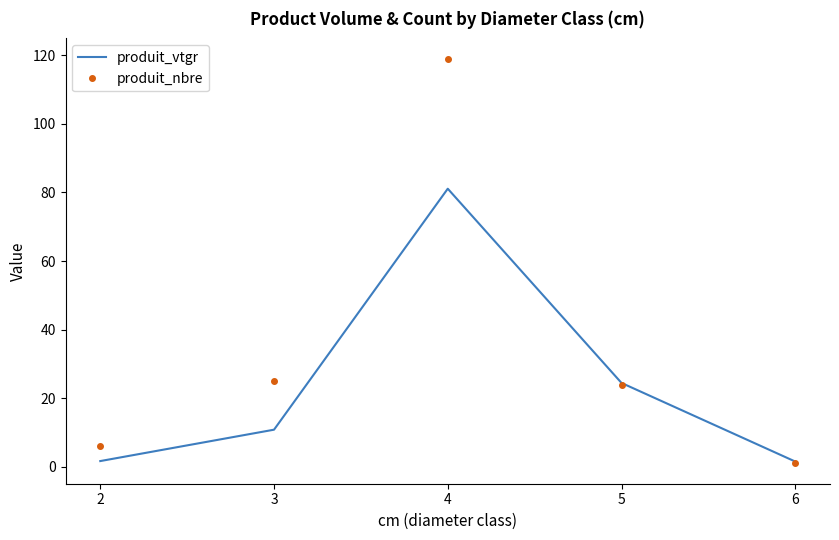

What is the difference between the highest and lowest values at 6?

0.6